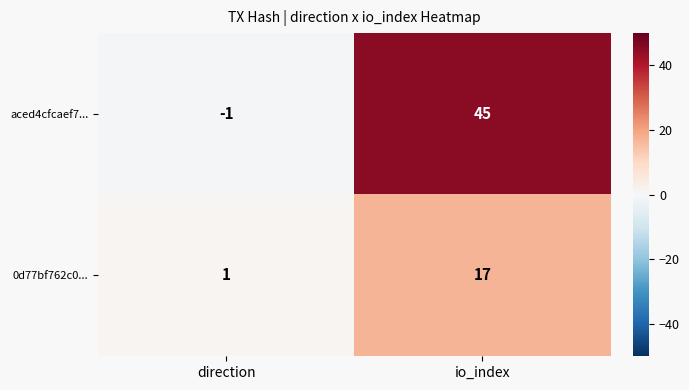

How many negative values does the aced4cfcaef7... series have?

1